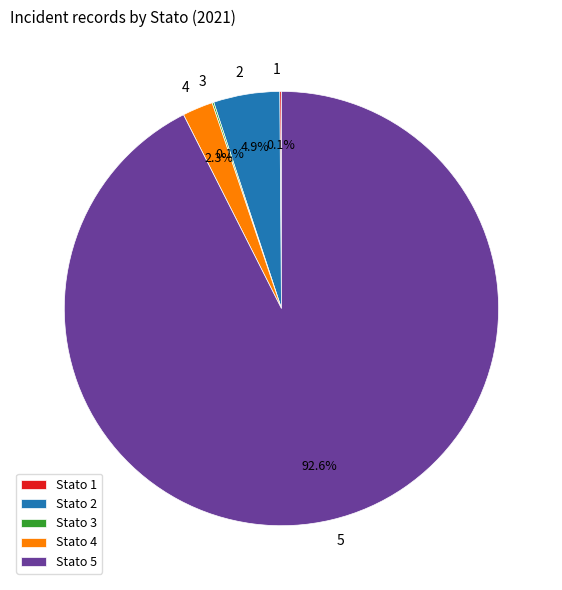

Combined, what portion of the pie is 2 and 4?

7.2%